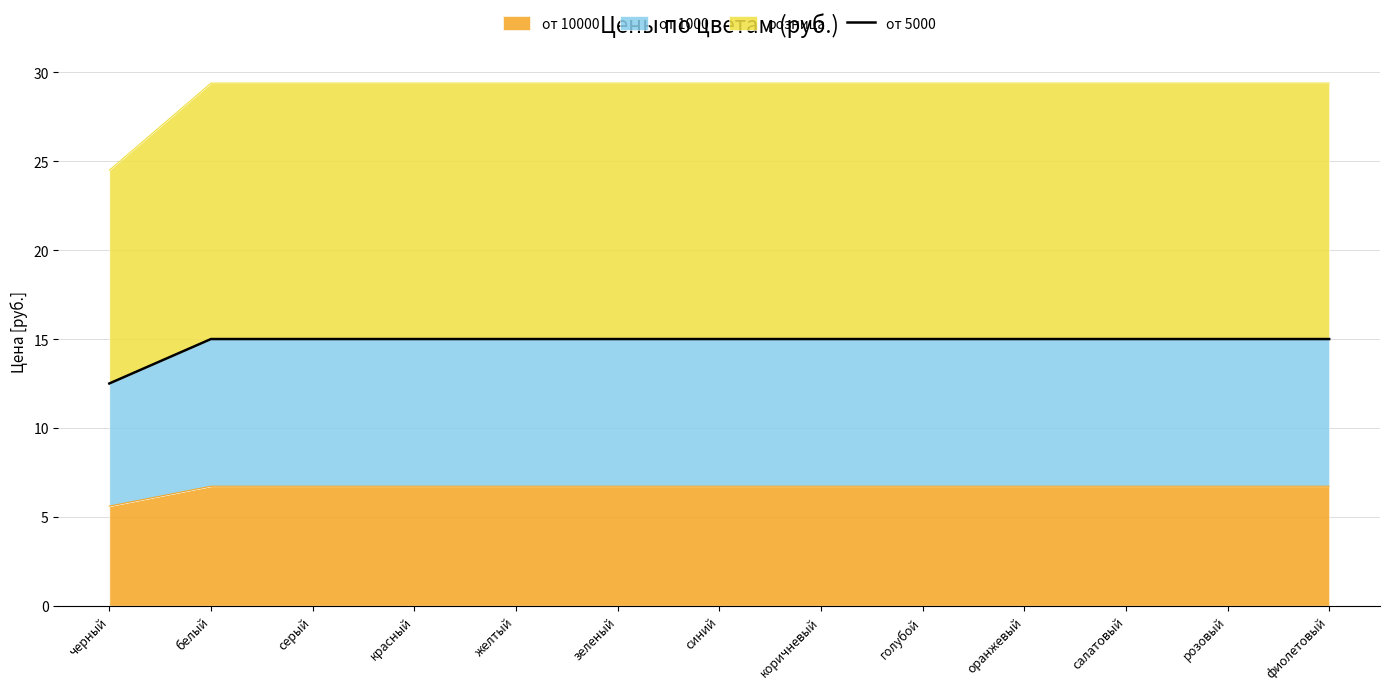

The chart shows a value of 25.3 at оранжевый. True or false?

False